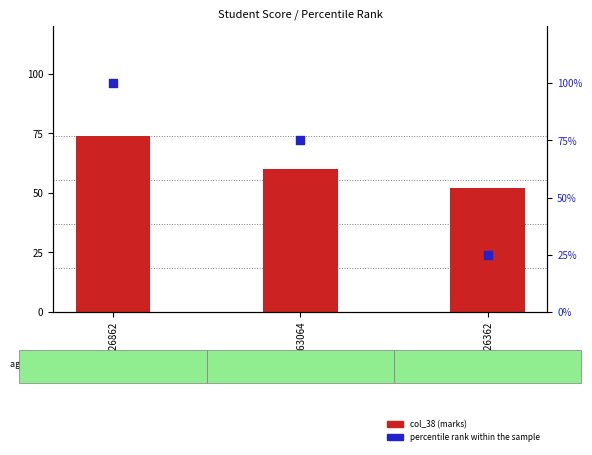

Which series reaches the maximum Y coordinate?

percentile rank within the sample